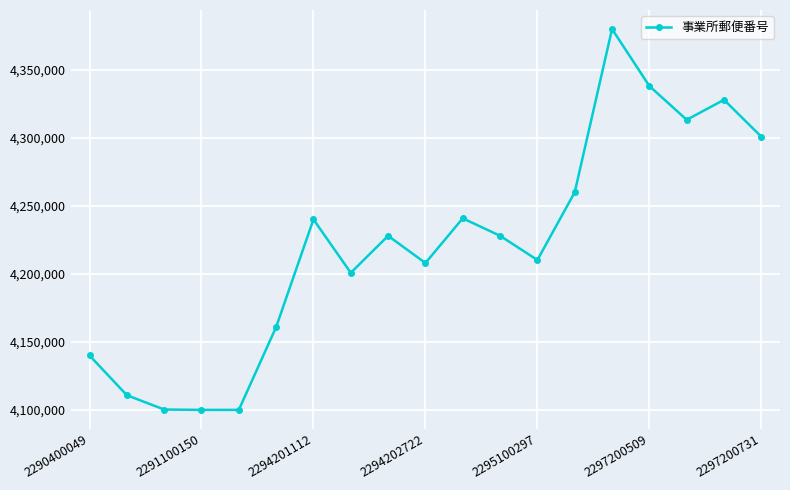

True or false: there are more than 1 points higher than both neighbors.

True